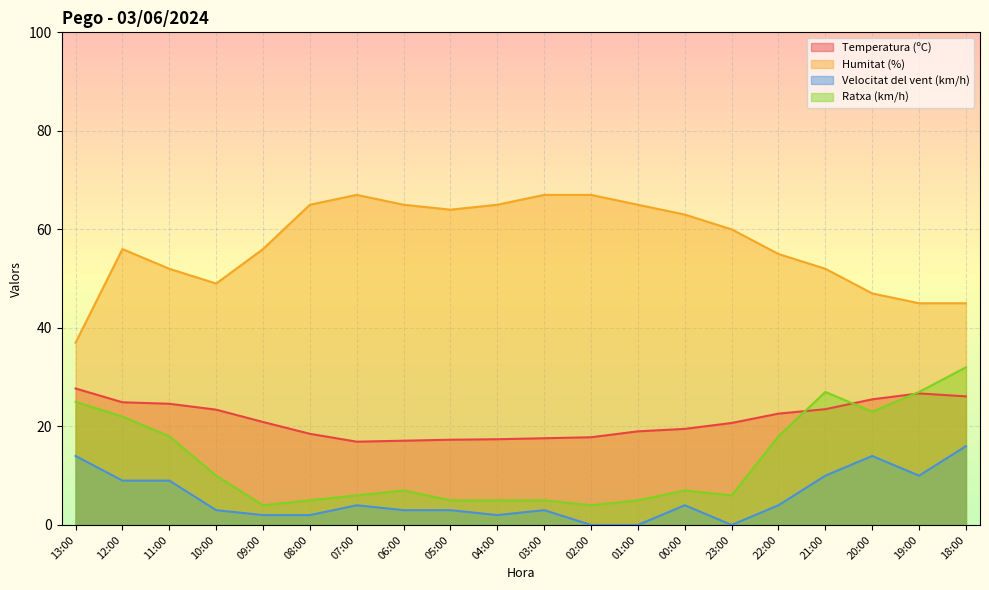

Read the Velocitat del vent (km/h) value at 08:00.

2.0